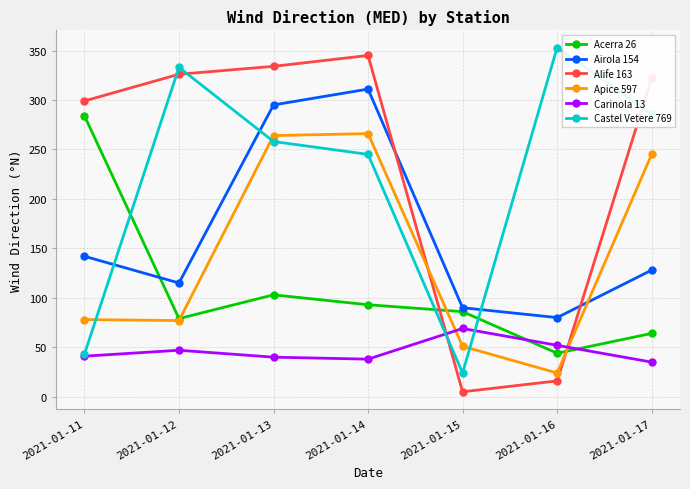

What is the sum of all Acerra 26 values?

753